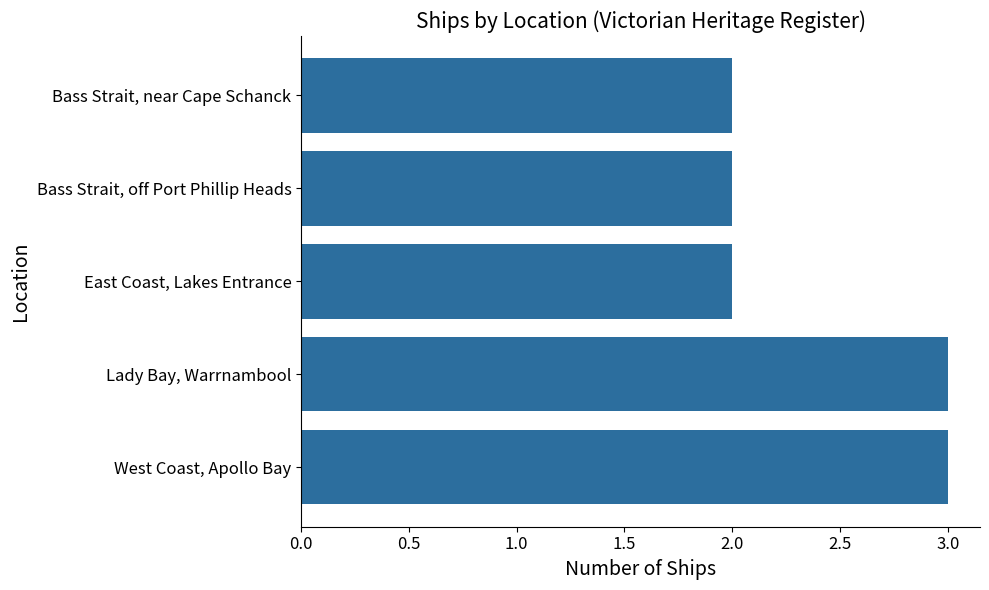

What is the ratio of the value at Bass Strait, off Port Phillip Heads to the value at West Coast, Apollo Bay?

0.7